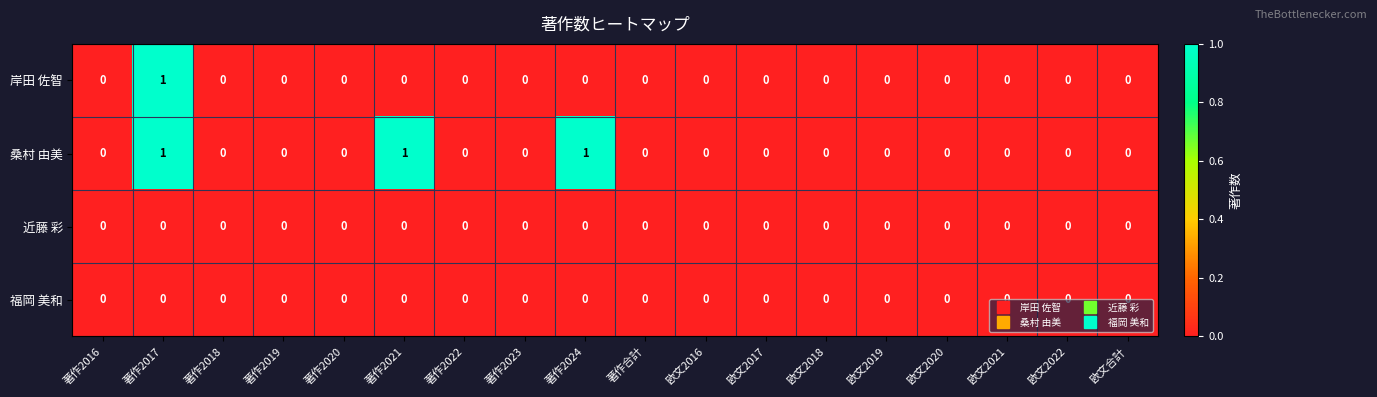

What is the spread (max minus min) of values at 著作2021?

1